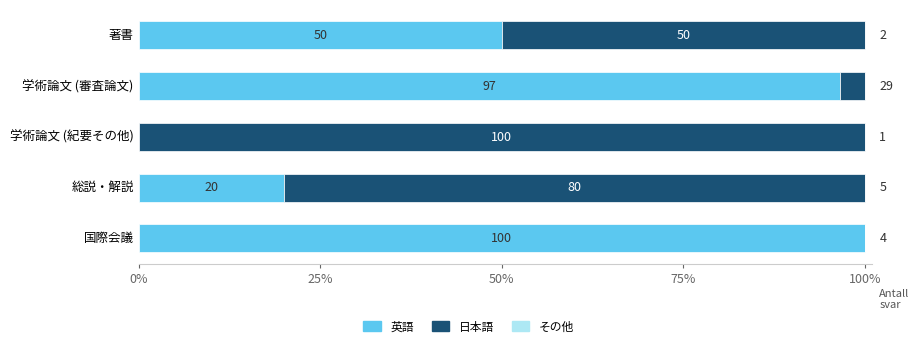

The 英語 series shows 50.0 at 著書. True or false?

True